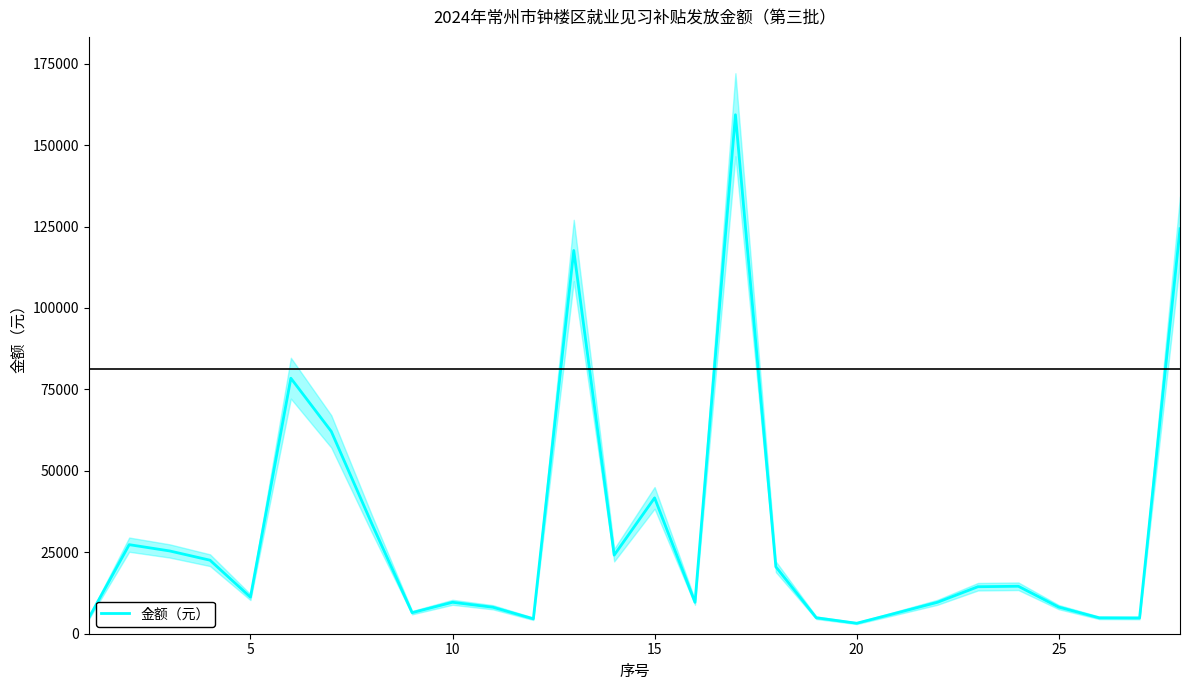

What is the highest value of the 金额（元） series?

159326.4